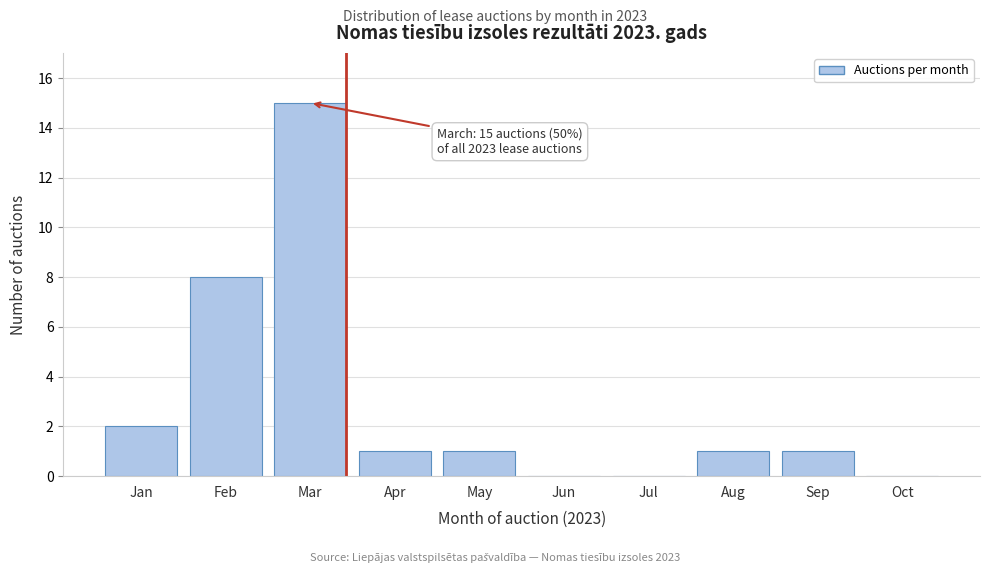

Reading right to left, transcribe all the data shown in this chart.

Oct=0	Sep=1	Aug=1	Jul=0	Jun=0	May=1	Apr=1	Mar=15	Feb=8	Jan=2